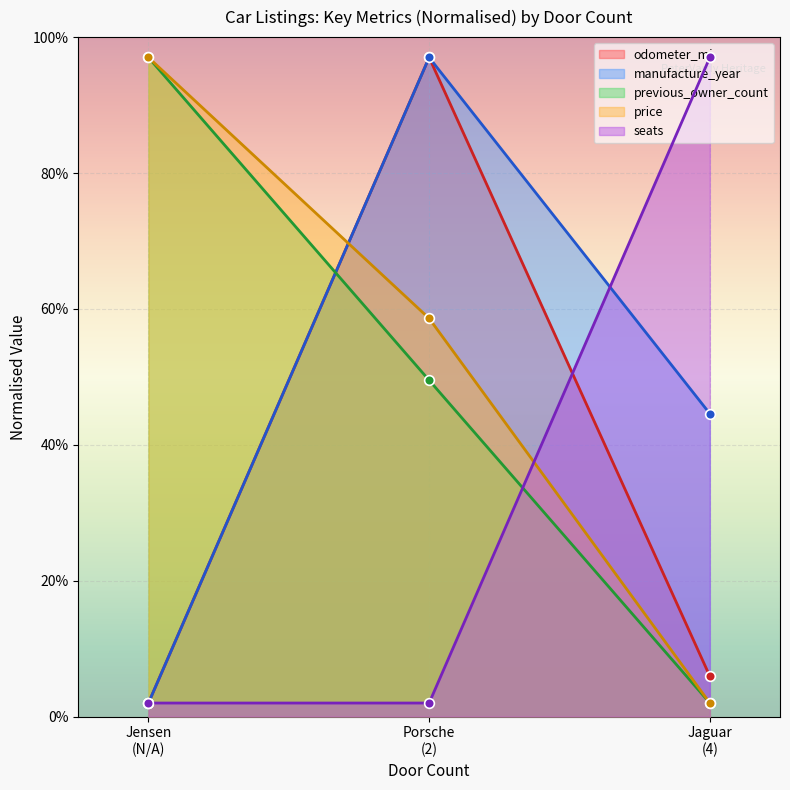

What is the highest value of the seats series?

97.0